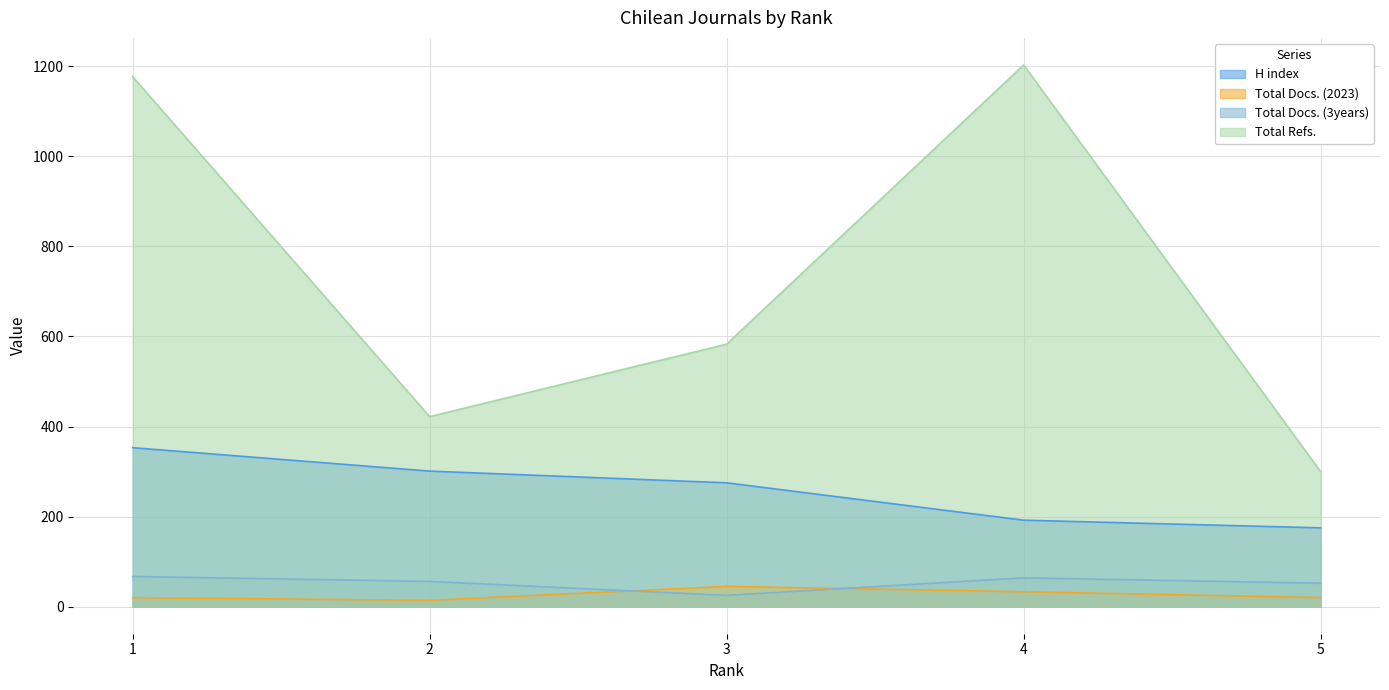

How many lines are shown in the chart?

4